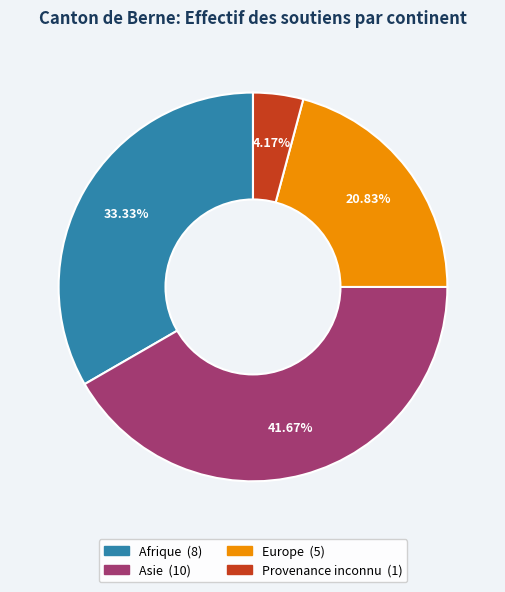

Between Provenance inconnu and Afrique, which is larger?

Afrique